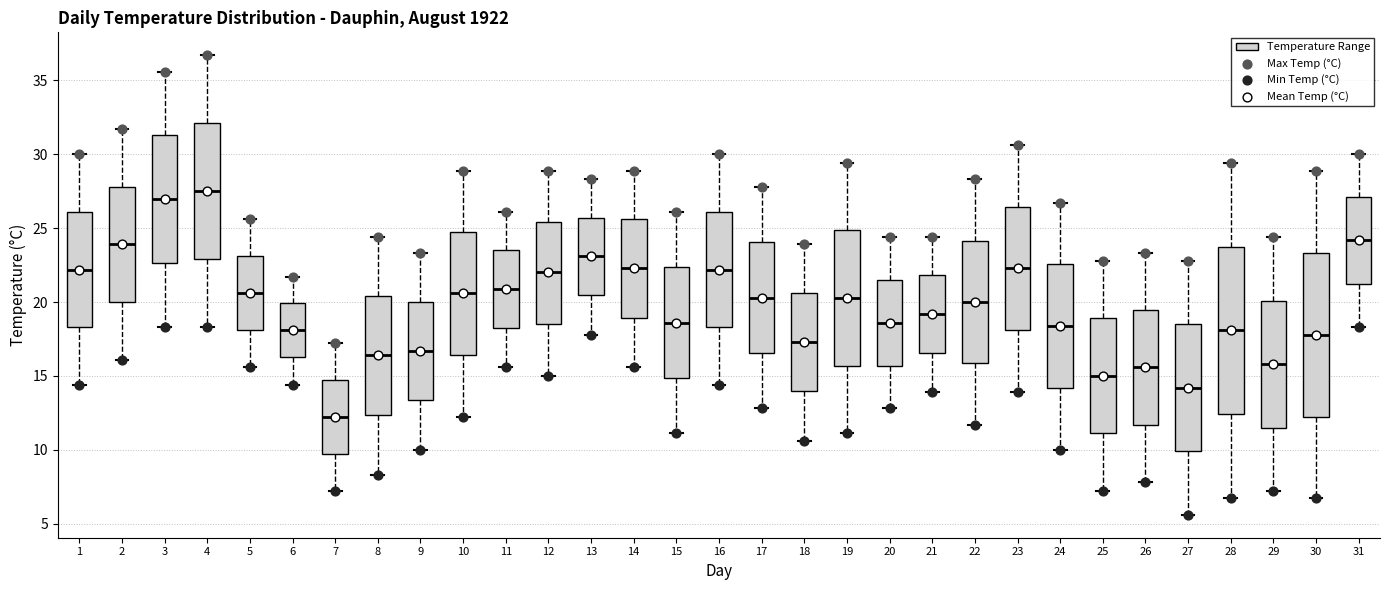

Where does the median line of the box at x = 16 sit on the y-axis? The values are not printed on the chart, so give them approximately, as read against the axis.

22.0